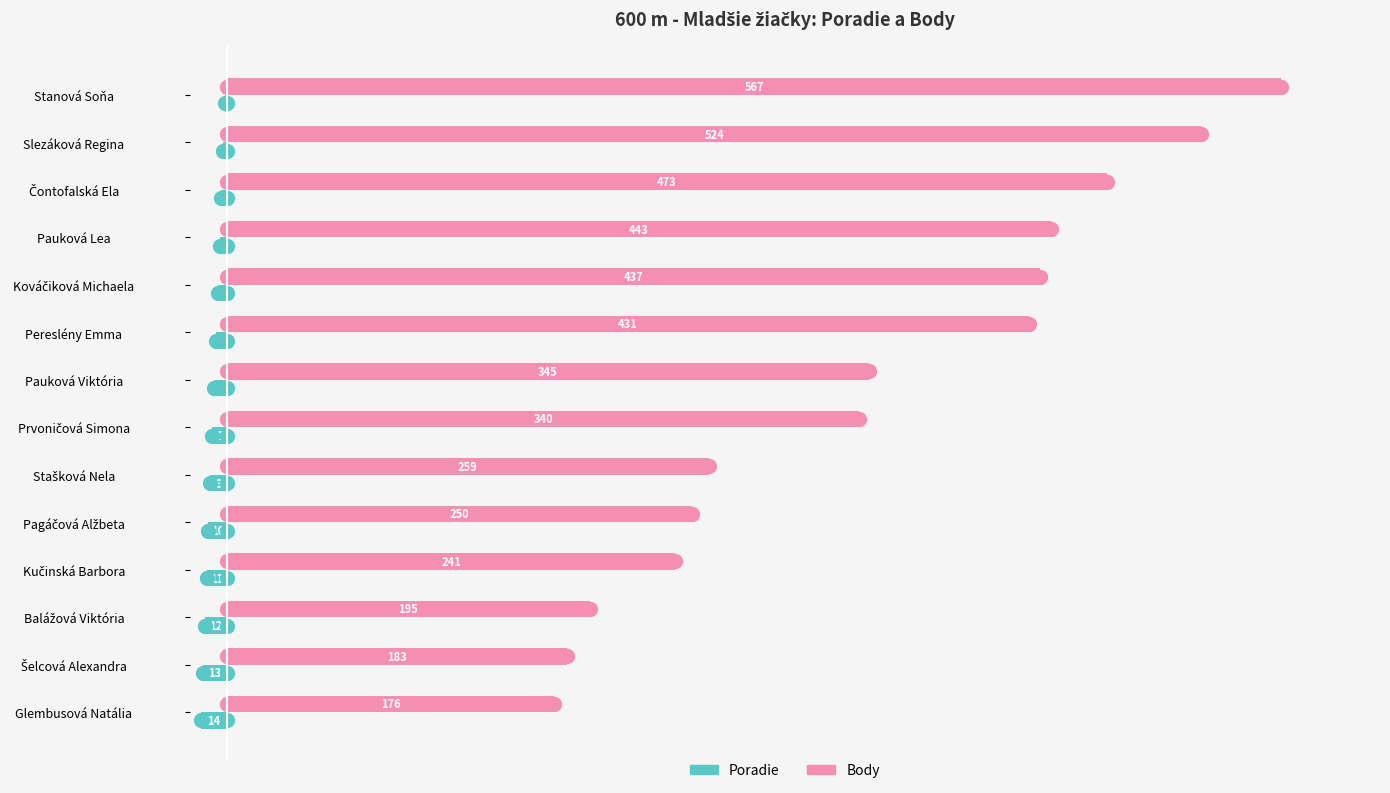

What is the maximum value for Body?

567